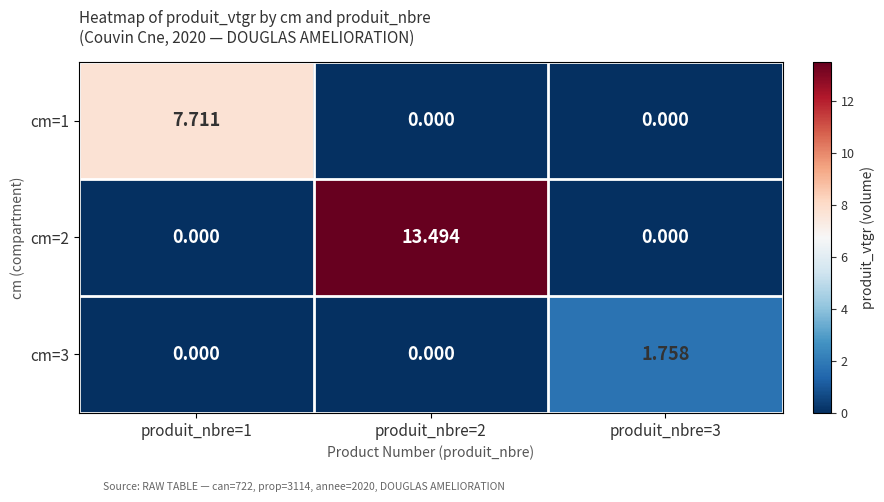

What is the difference between the highest and lowest values at produit_nbre=3?

1.8